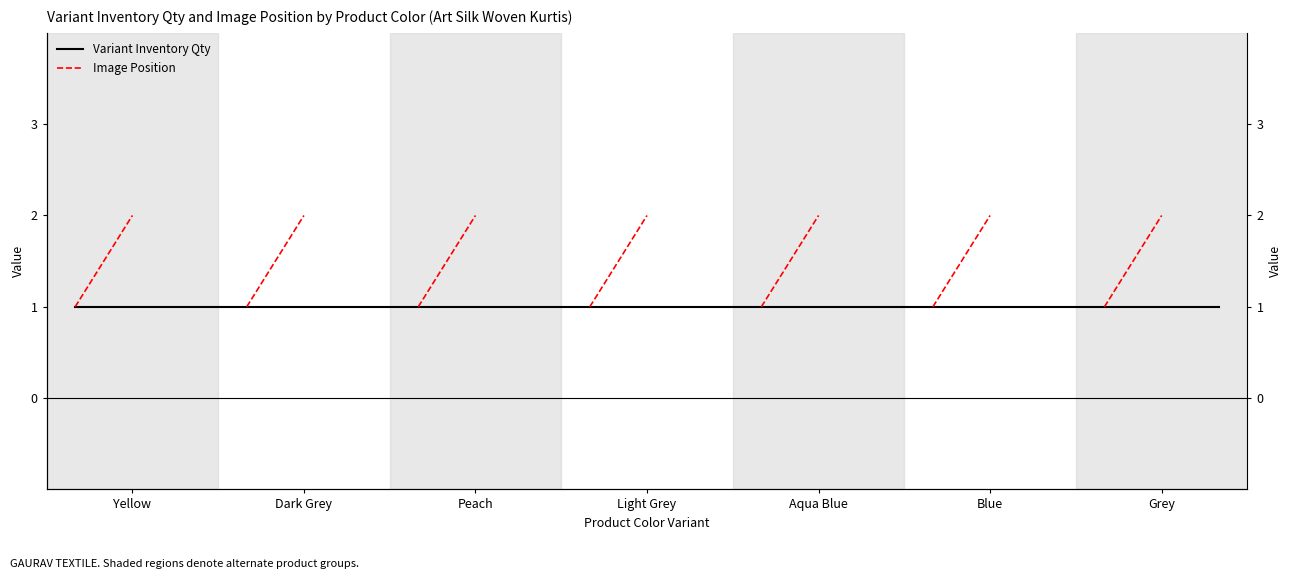

The value of Variant Inventory Qty at Aqua Blue is 1.0. True or false?

True